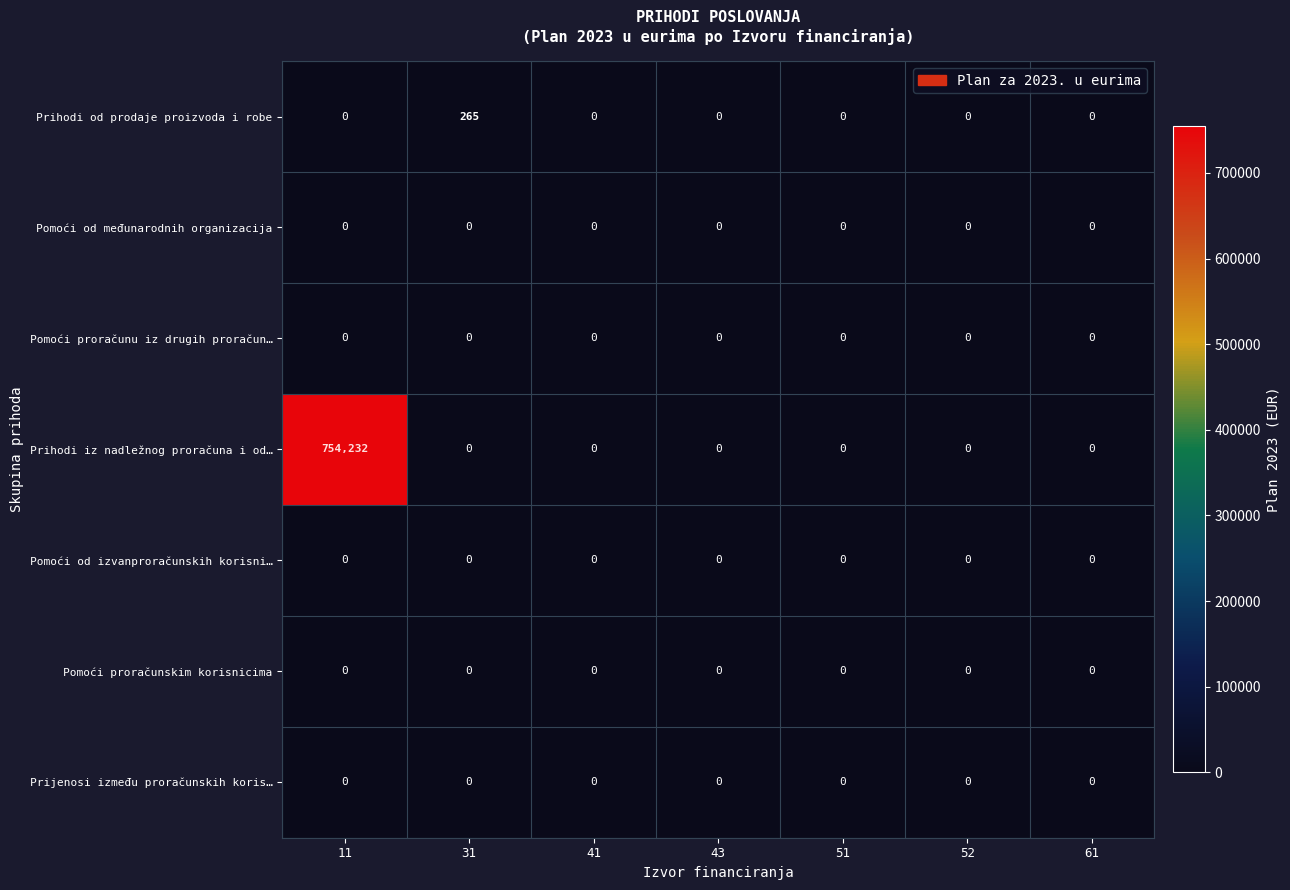

Which series has the largest total across all categories?

Prihodi iz nadležnog proračuna i od…